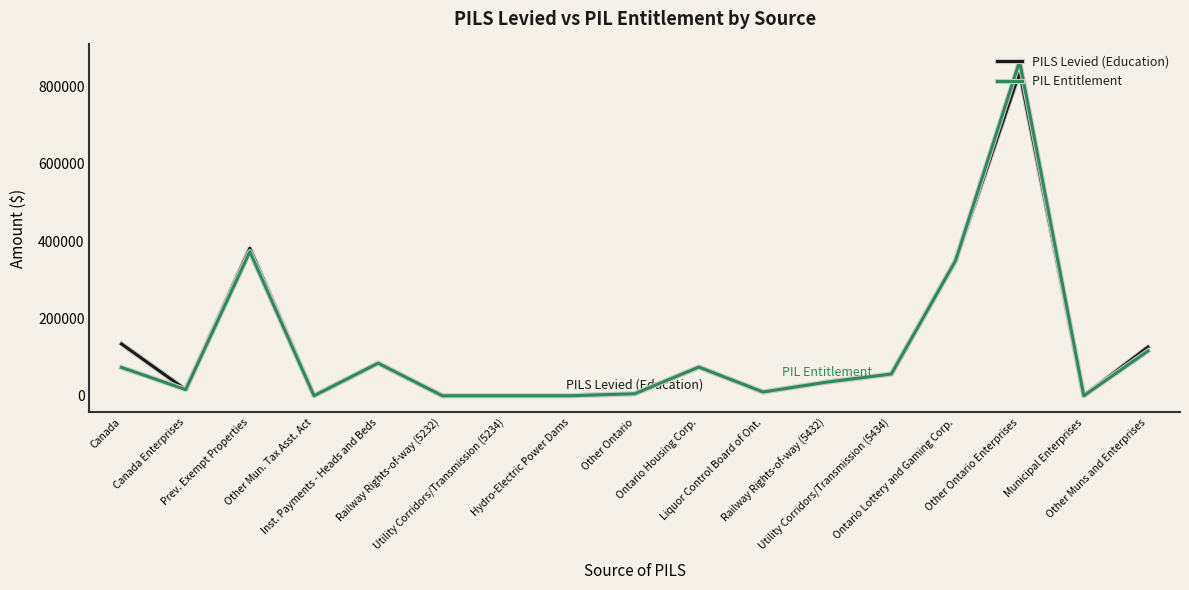

What is the sum of the PIL Entitlement values at Utility Corridors/Transmission (5234) and Inst. Payments - Heads and Beds?

84304